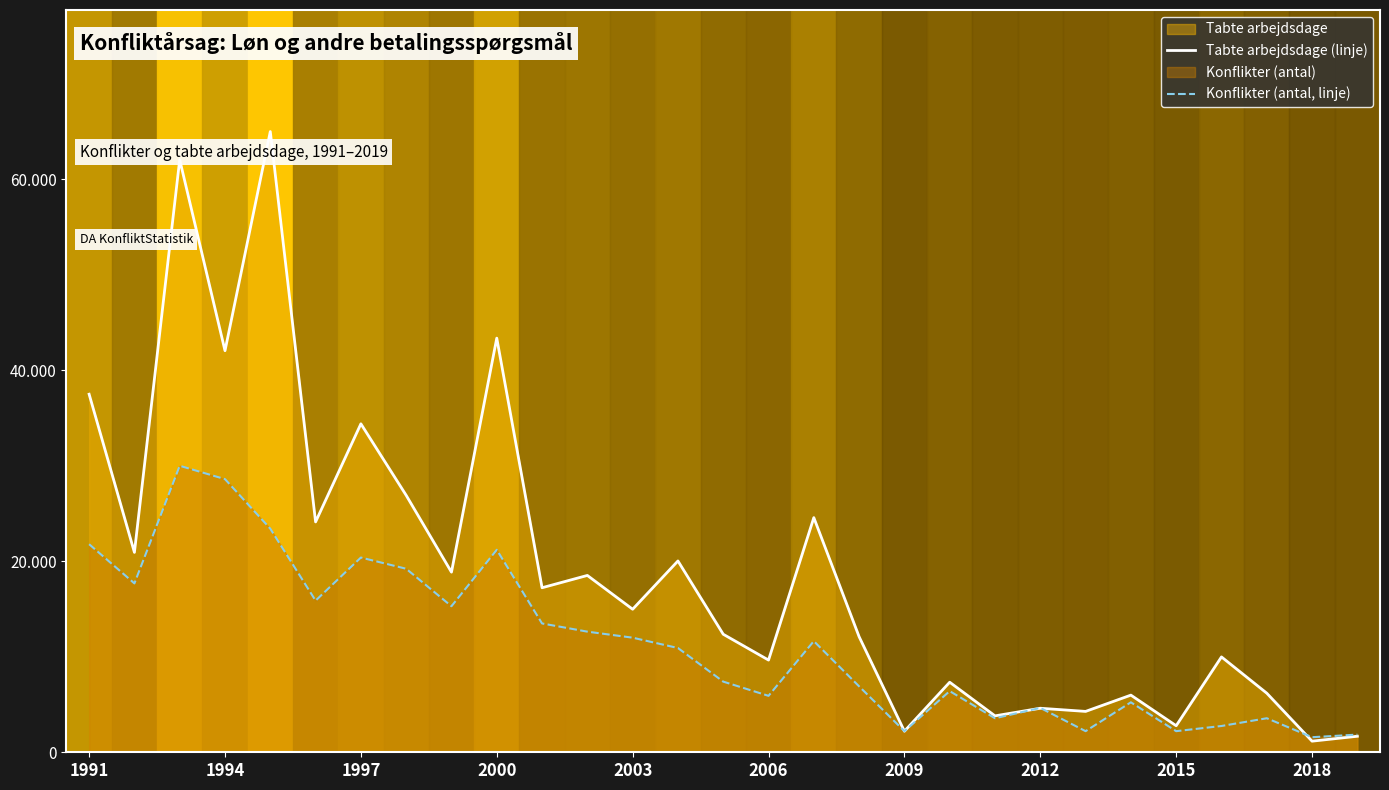

At 2009, list the series in order from smallest to largest.

Tabte arbejdsdage (linje), Konflikter (antal, linje)